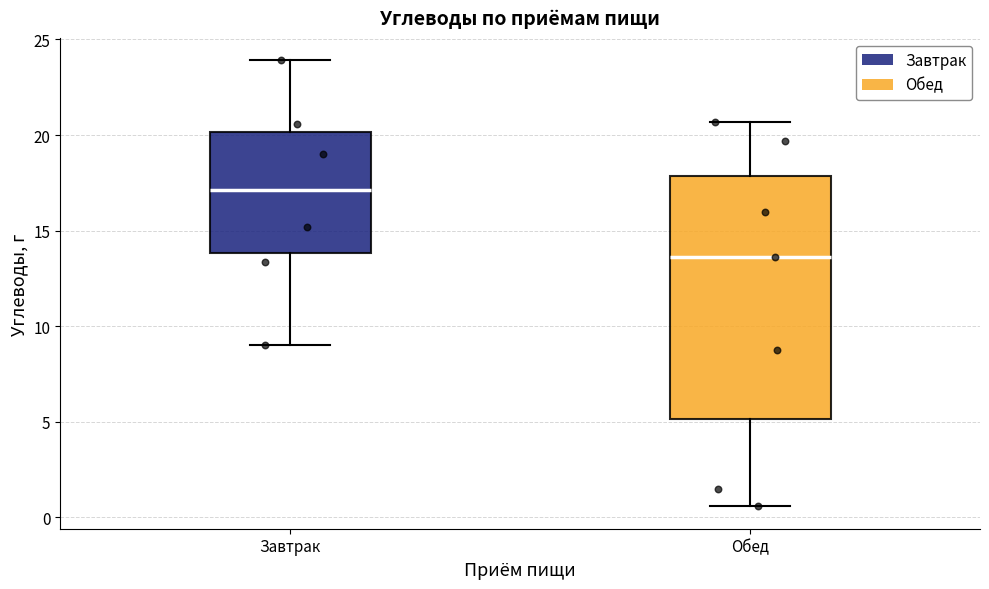

Which box is the tallest, from its lower edge to its upper edge?

Обед